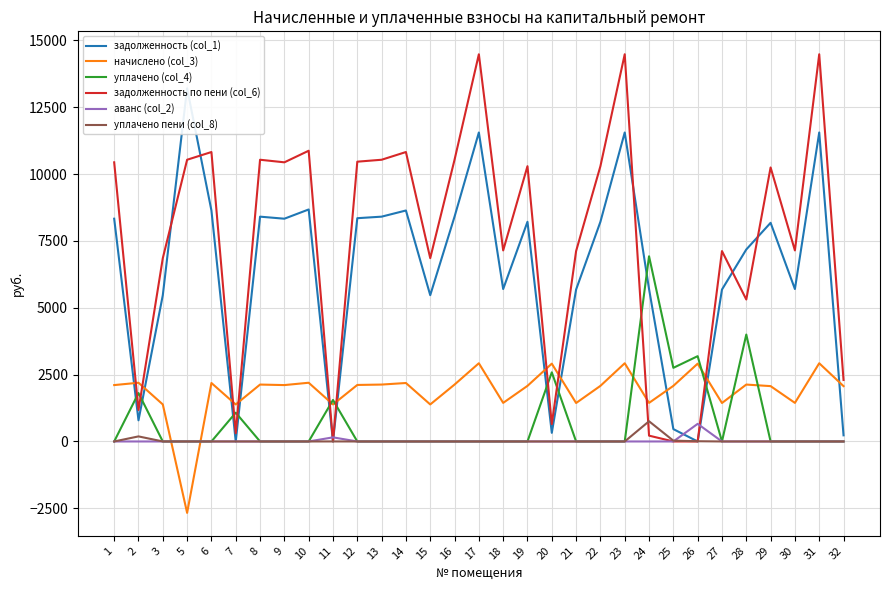

List the series in order of their peak value, lowest first.

аванс (col_2), уплачено пени (col_8), начислено (col_3), уплачено (col_4), задолженность (col_1), задолженность по пени (col_6)